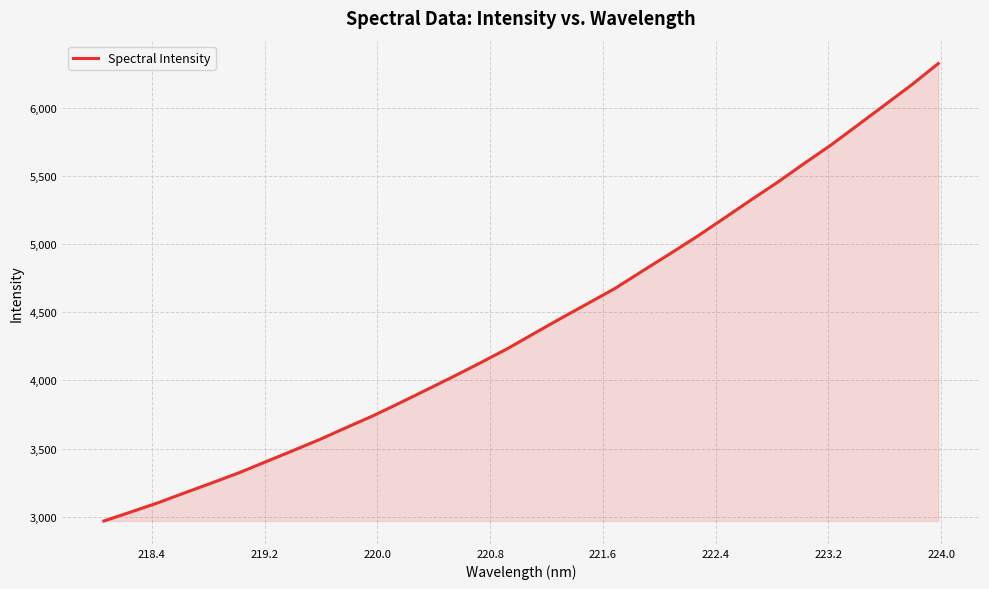

What is the greatest value displayed?

6323.6